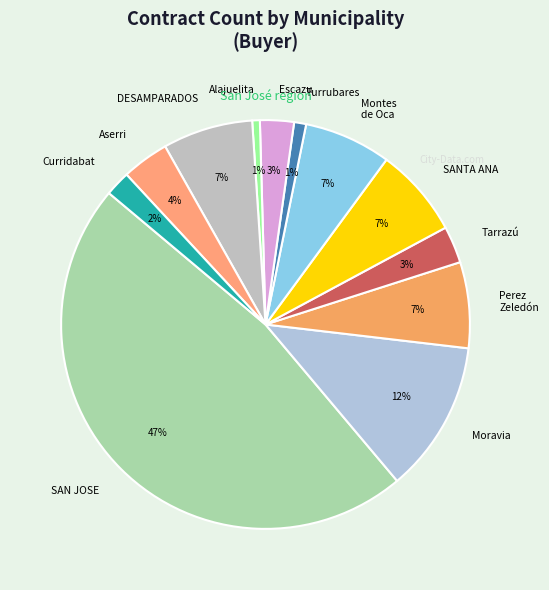

To the nearest percent, what percentage of the pie is Alajuelita?

1%